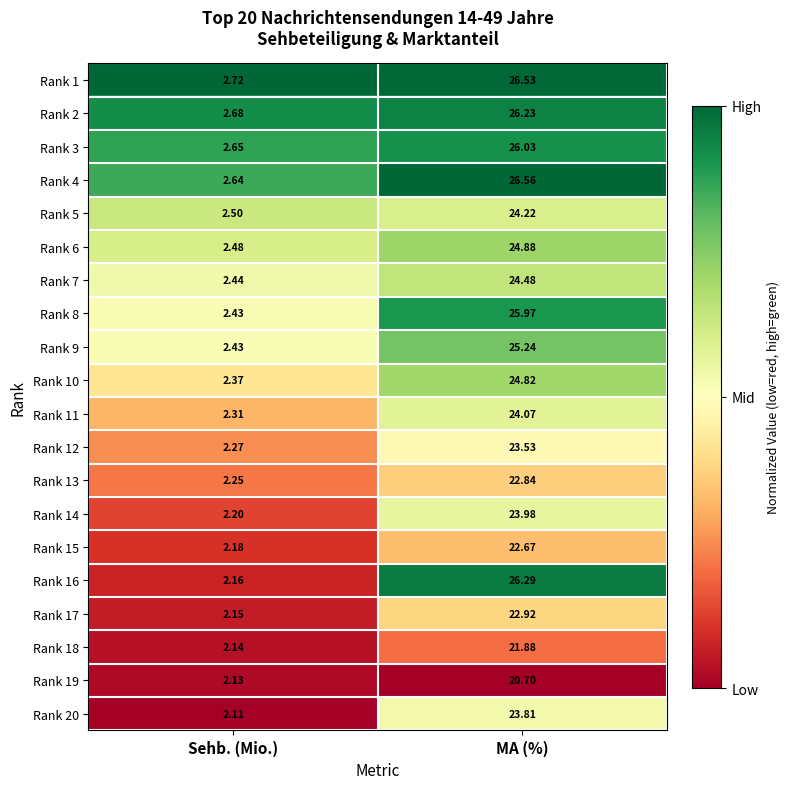

List the labels in order of Rank 9 value, largest first.

MA (%), Sehb. (Mio.)